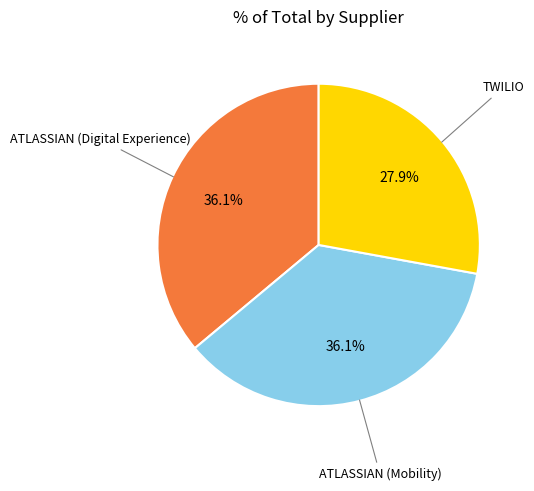

Is there any slice that represents more than half of the pie?

No